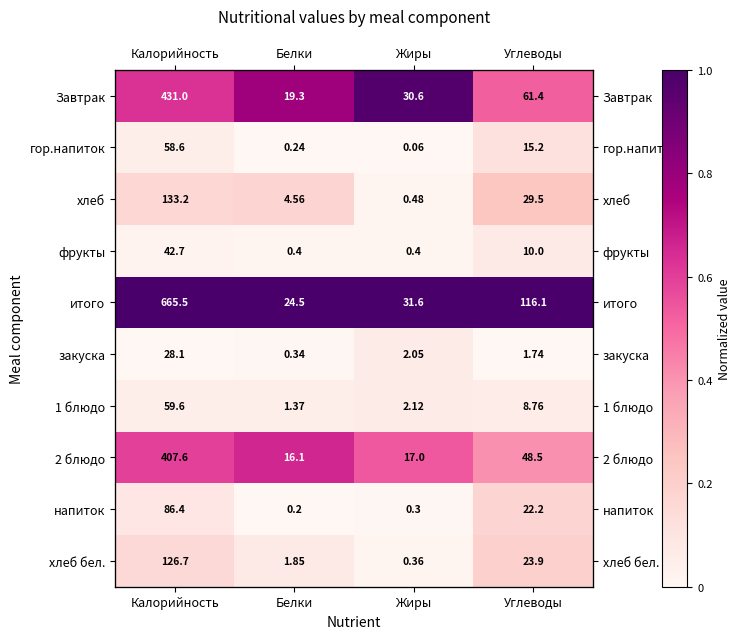

Is it true that напиток equals 0.1 at Углеводы?

False